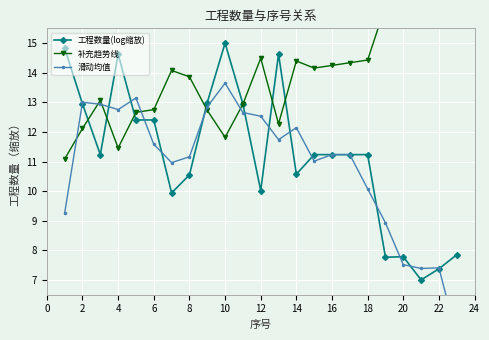

What are all the series names shown in the legend?

工程数量(log缩放), 补充趋势线, 滑动均值